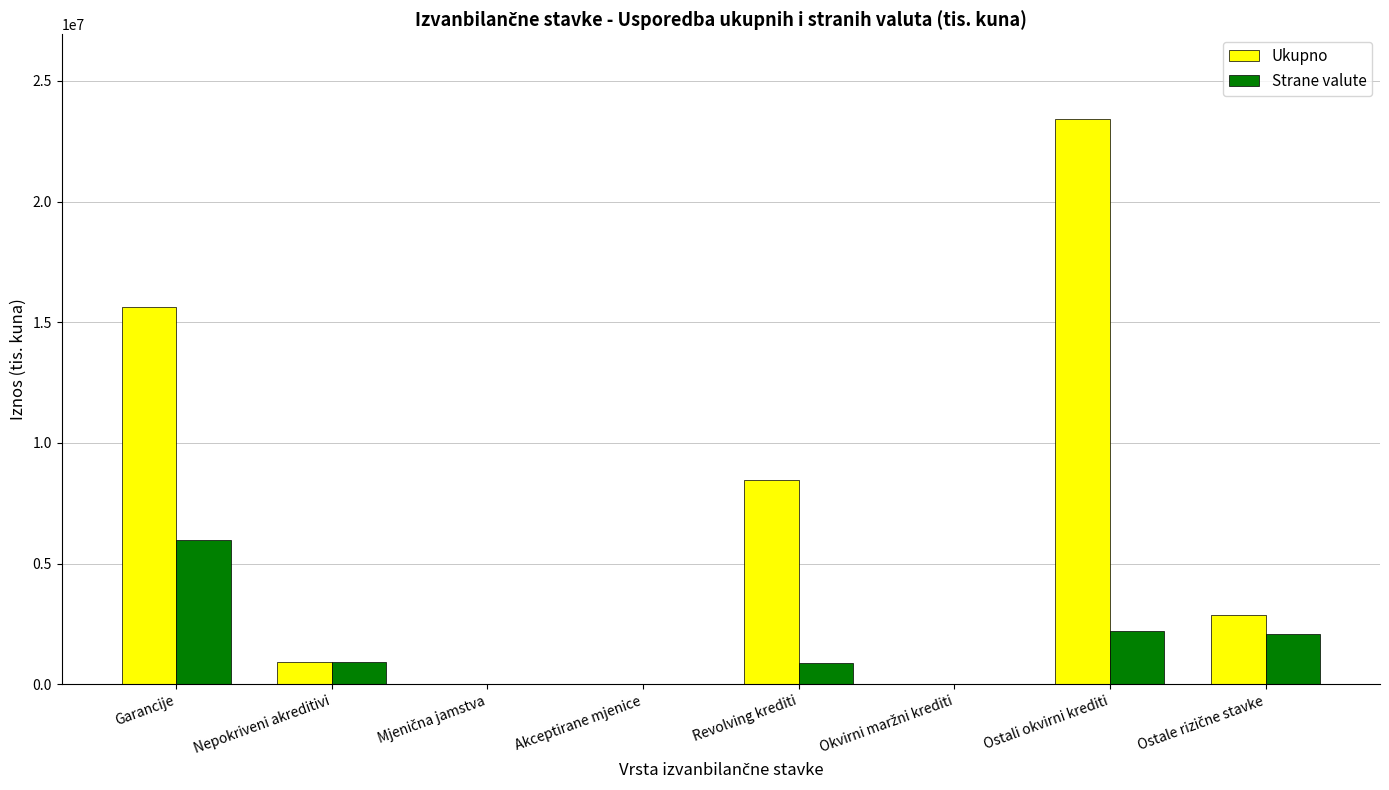

How many groups of bars are there?

8